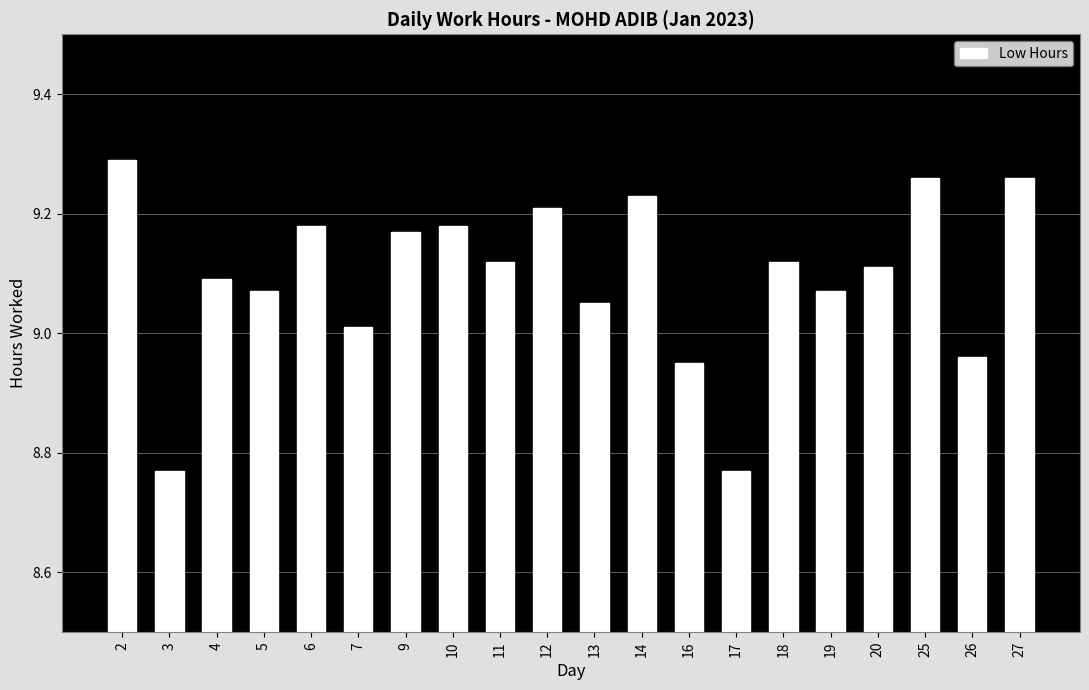

Which label corresponds to the largest value in the chart?

2